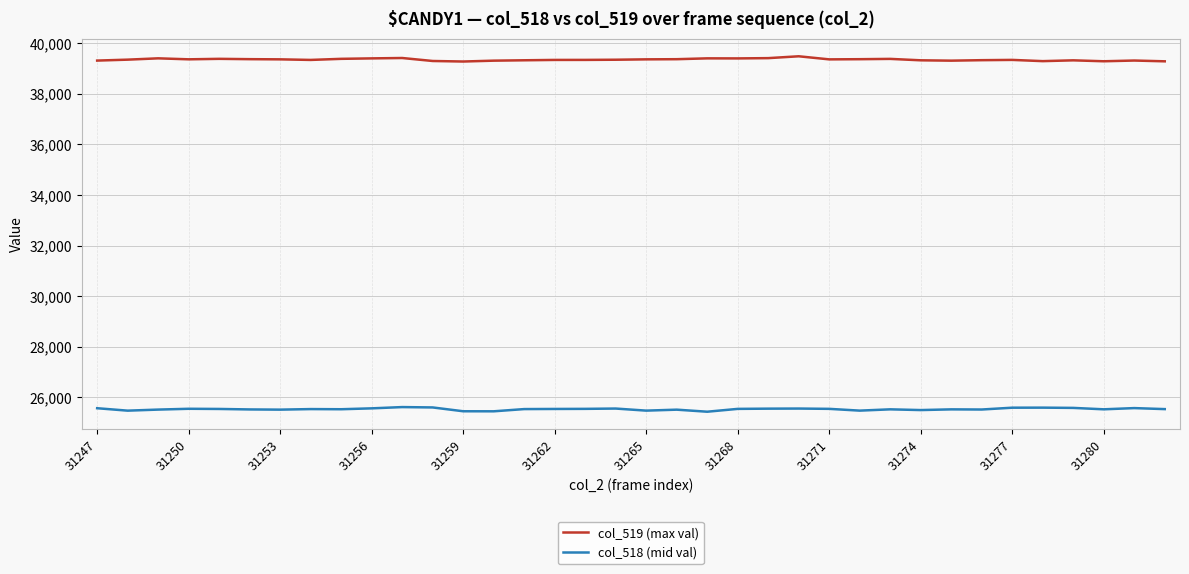

True or false: col_518 (mid val) and col_519 (max val) cross at least once.

False